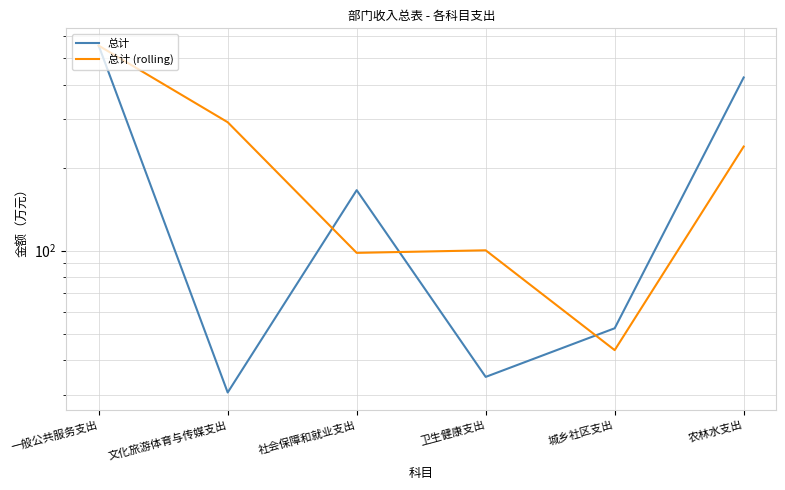

Read the 总计 (rolling) value at 城乡社区支出.

43.5